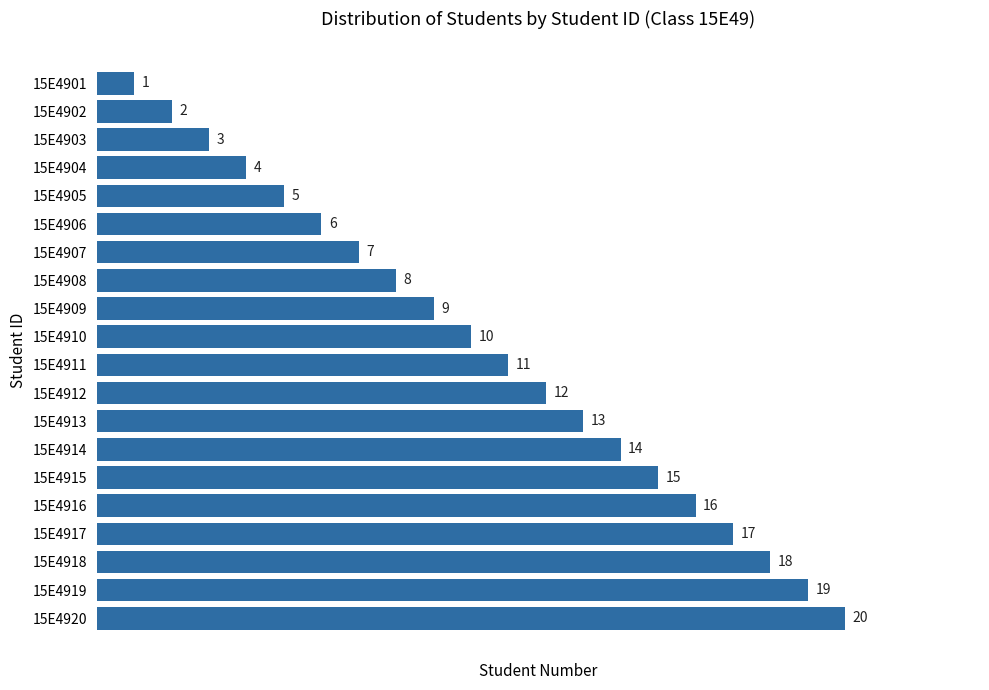

List the labels in order of value, smallest first.

15E4901, 15E4902, 15E4903, 15E4904, 15E4905, 15E4906, 15E4907, 15E4908, 15E4909, 15E4910, 15E4911, 15E4912, 15E4913, 15E4914, 15E4915, 15E4916, 15E4917, 15E4918, 15E4919, 15E4920